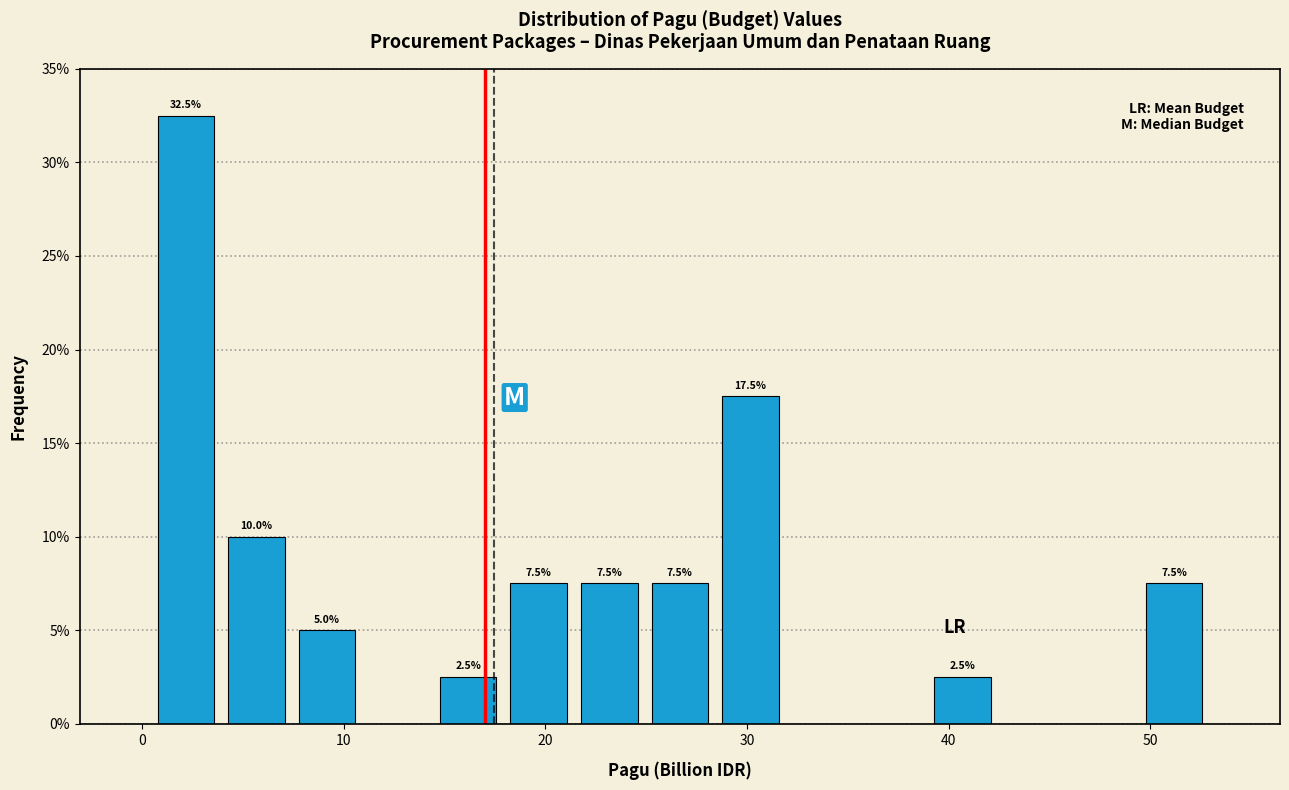

Read against the x-axis, roughly where is the centre of the tallest bar?

2